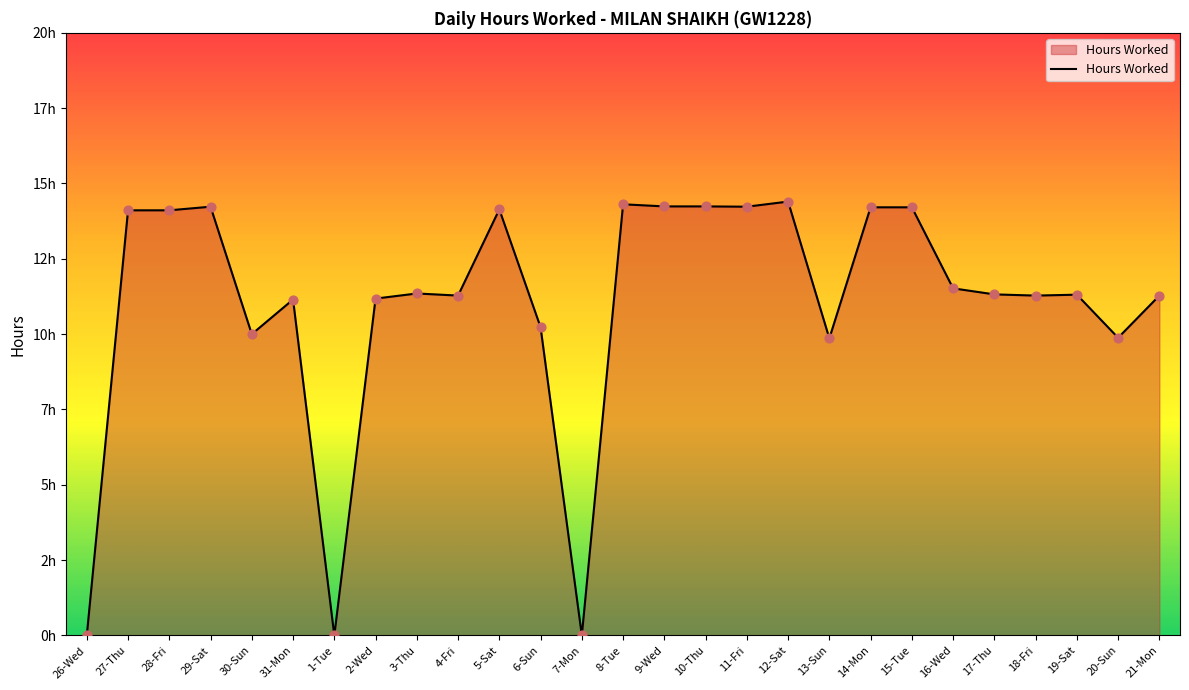

What is the change in value from 31-Mon to 14-Mon?

+3.1